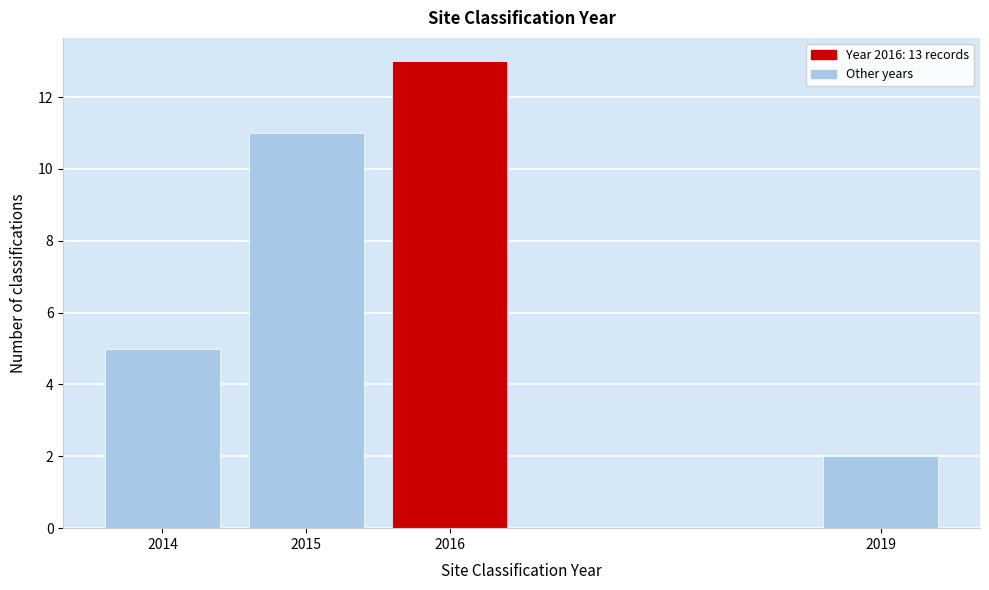

Reading left to right, extract all data points from this chart.

2014=5	2015=11	2016=13	2019=2